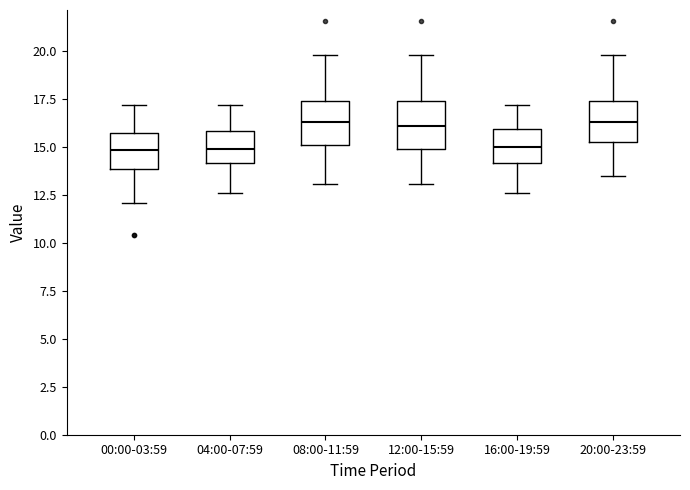

Where is the lower edge of the box for 00:00-03:59 on the y-axis? The values are not printed on the chart, so give them approximately, as read against the axis.

14.0